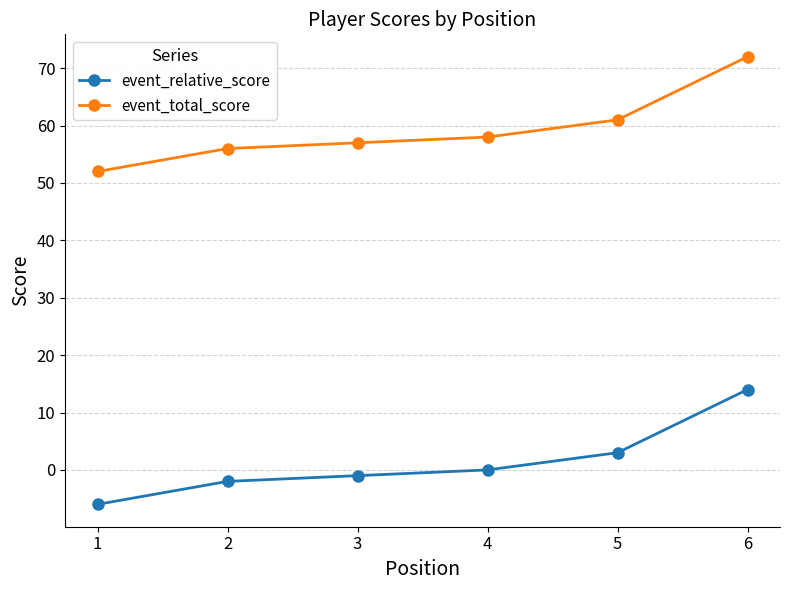

True or false: event_total_score has a value of 79 at 1.

False